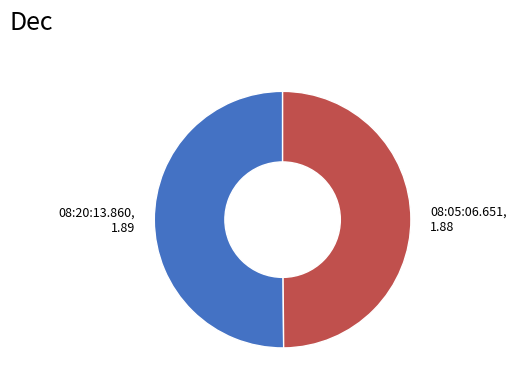

How many slices are in this pie chart?

2